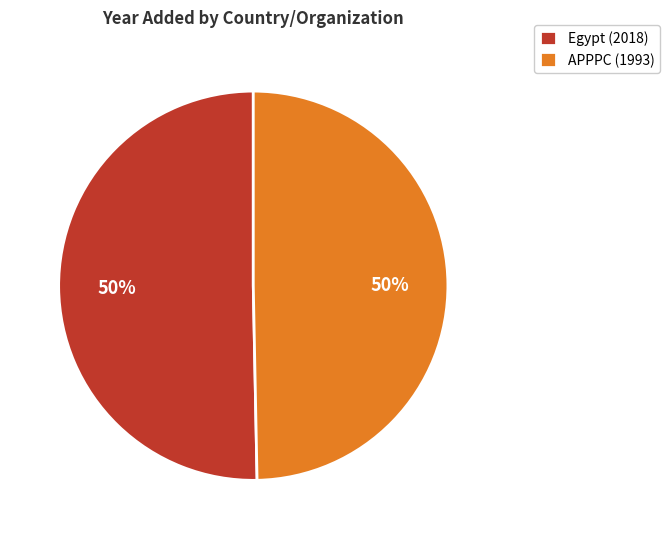

Is the sum of APPPC and Egypt greater than half?

Yes